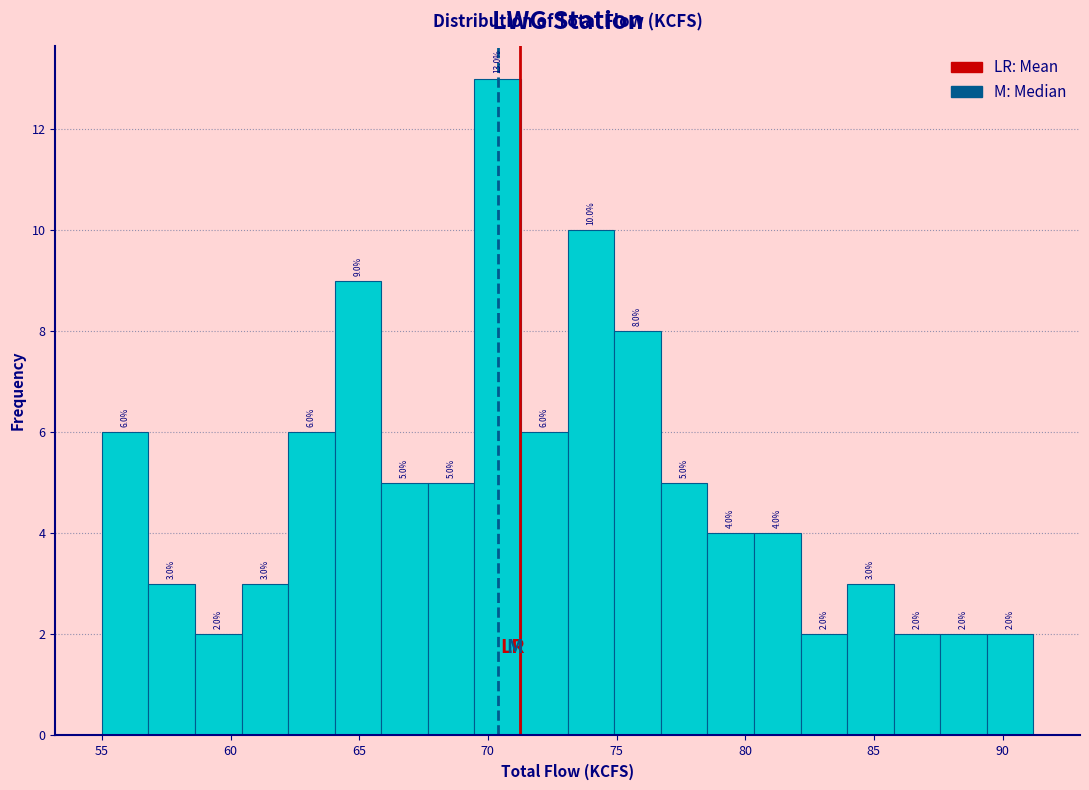

Around what value on the x-axis is the tallest bar? Give the approximate position of its centre, as read against the axis.

70.5